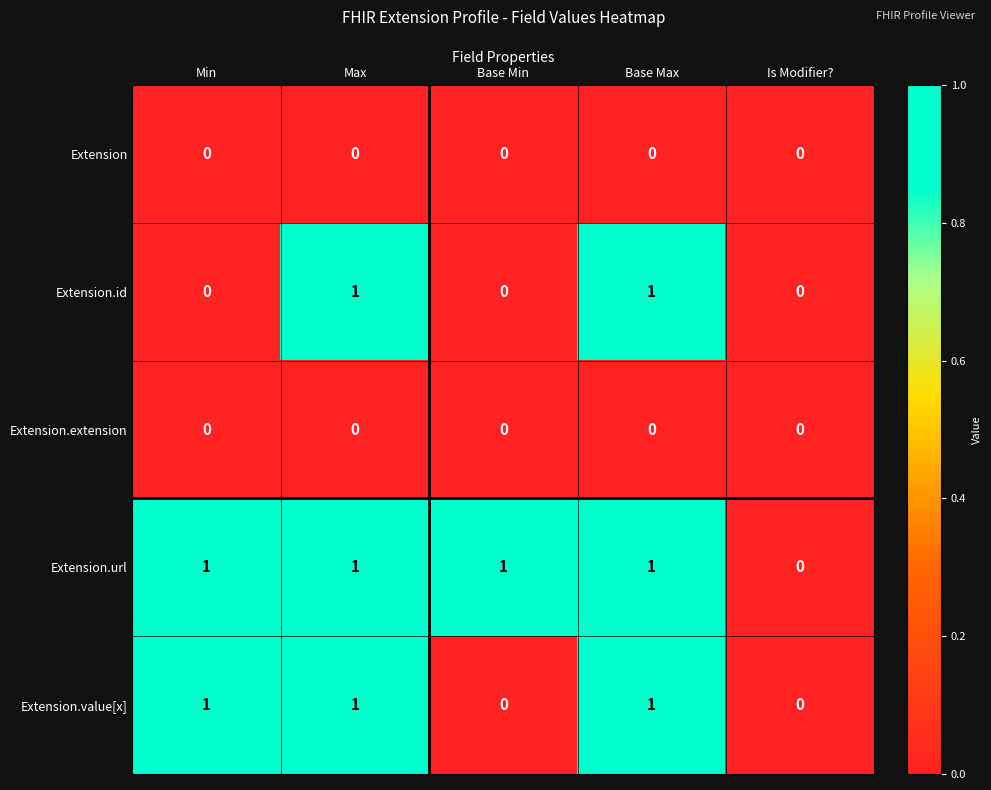

True or false: Extension has a value of 0 at Base Max.

True